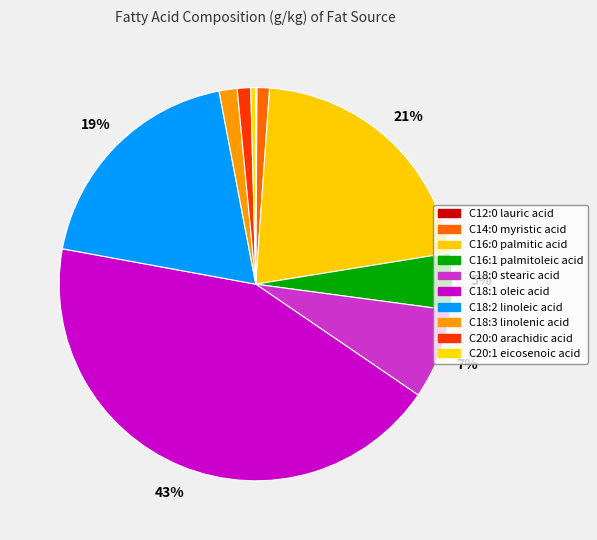

Is there any slice that represents more than half of the pie?

No